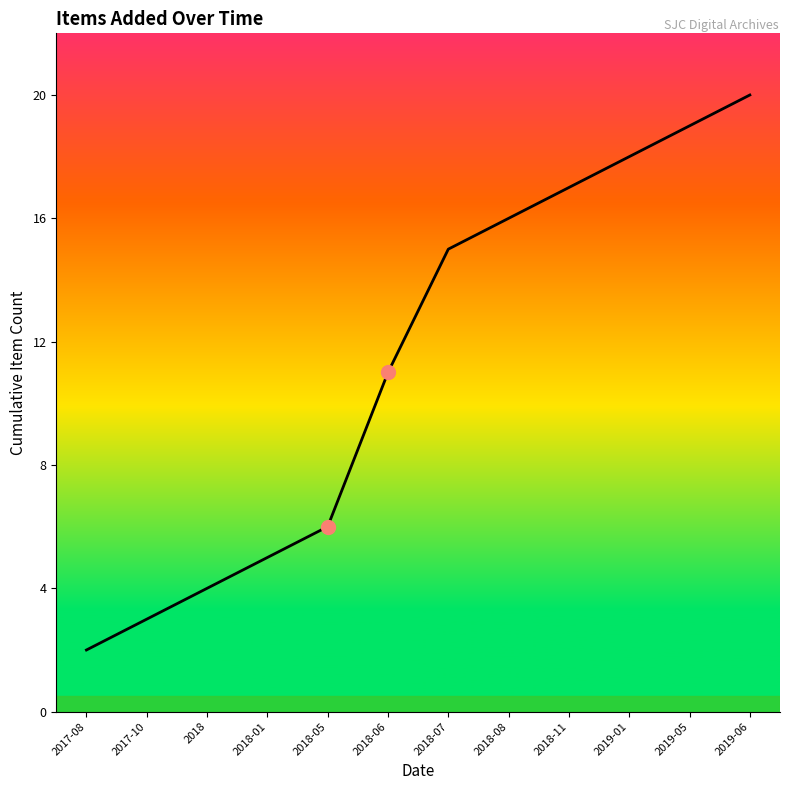

Reading left to right, list all the values displayed in this chart.

2	3	4	5	6	11	15	16	17	18	19	20